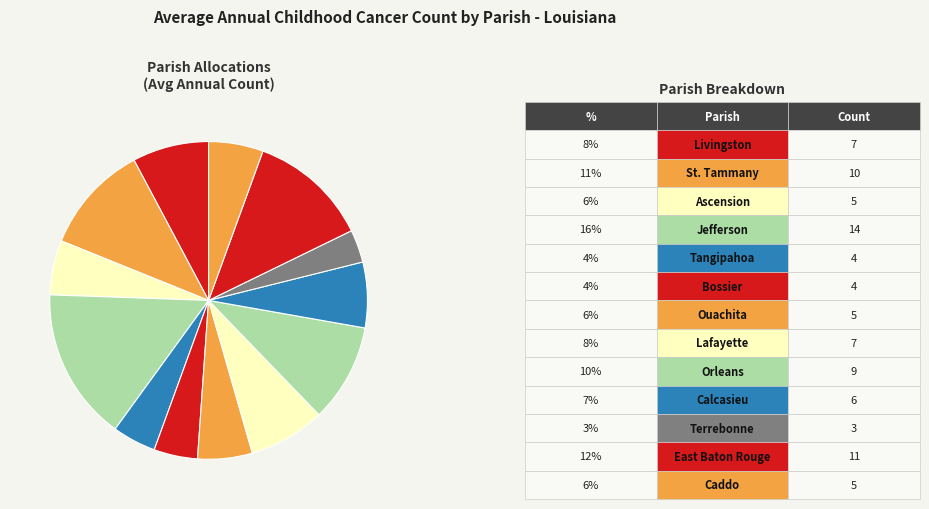

How many slices are in this pie chart?

13